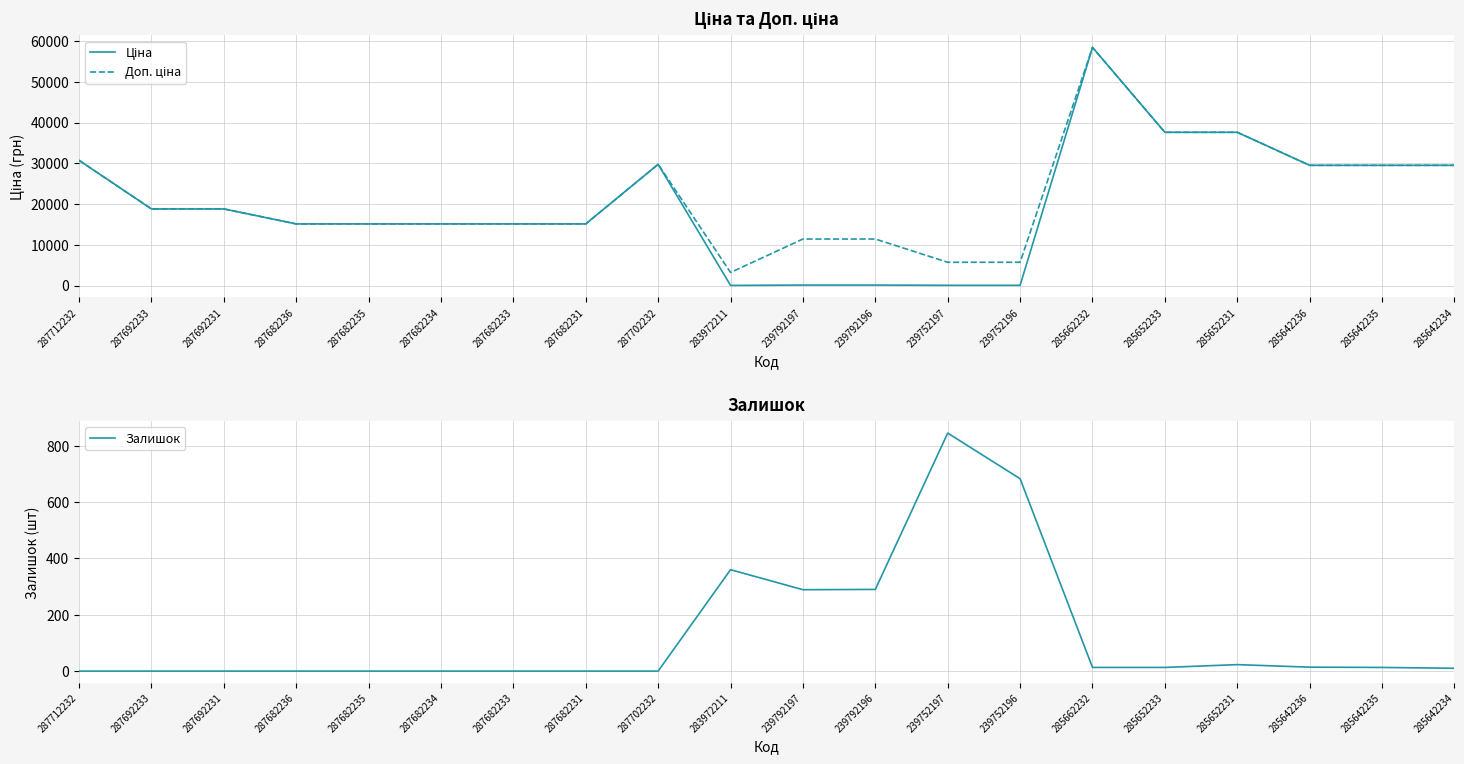

Where does the Доп. ціна series first go above 18796?

287712232